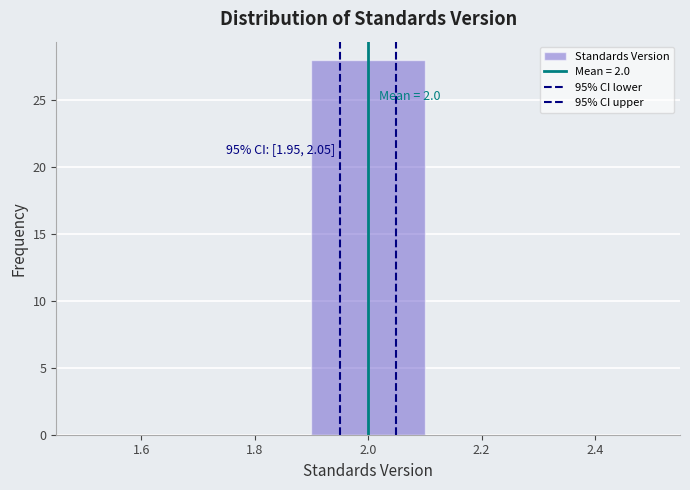

Over which range of the x-axis is the bar tallest?

1.9 to 2.1